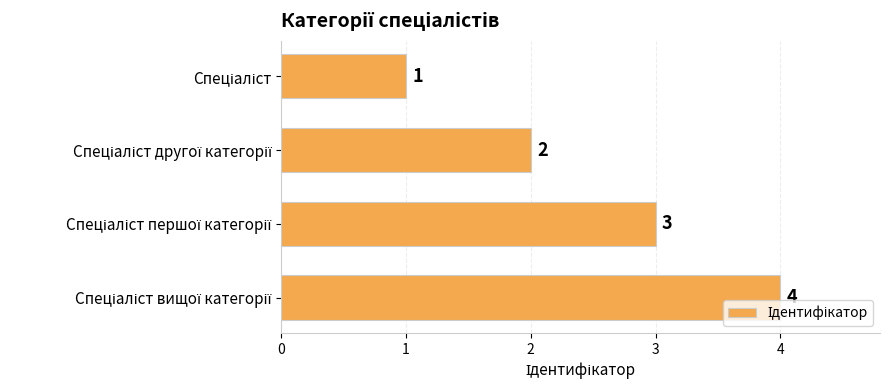

What is the value of the 2nd bar from the top?

2